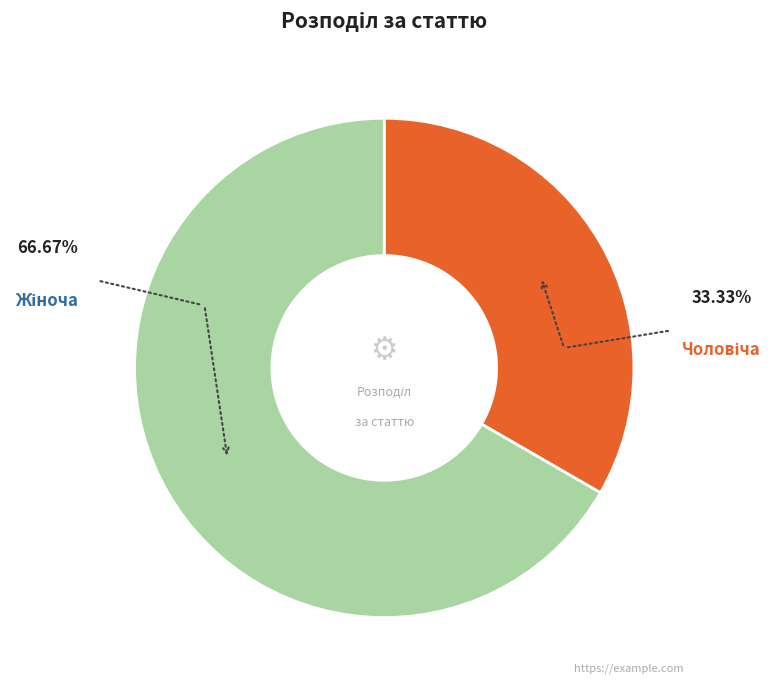

Is there a majority slice in this chart?

Yes